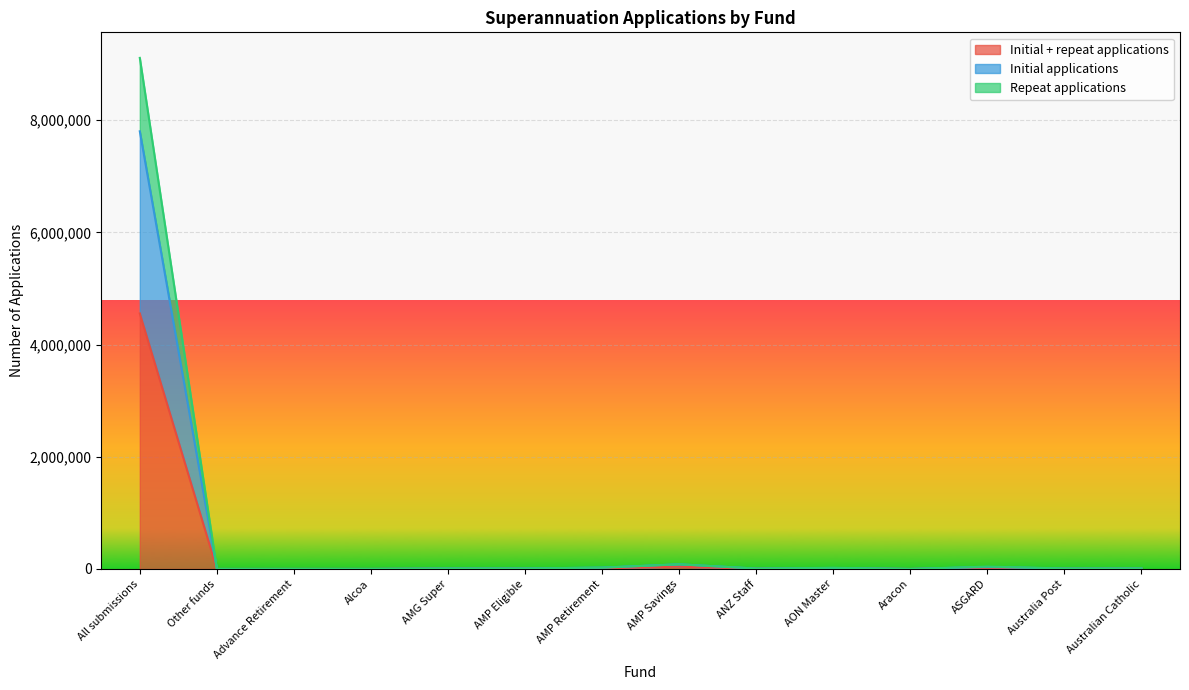

What is the value of the Initial + repeat applications point at the 8th from the left?

41517